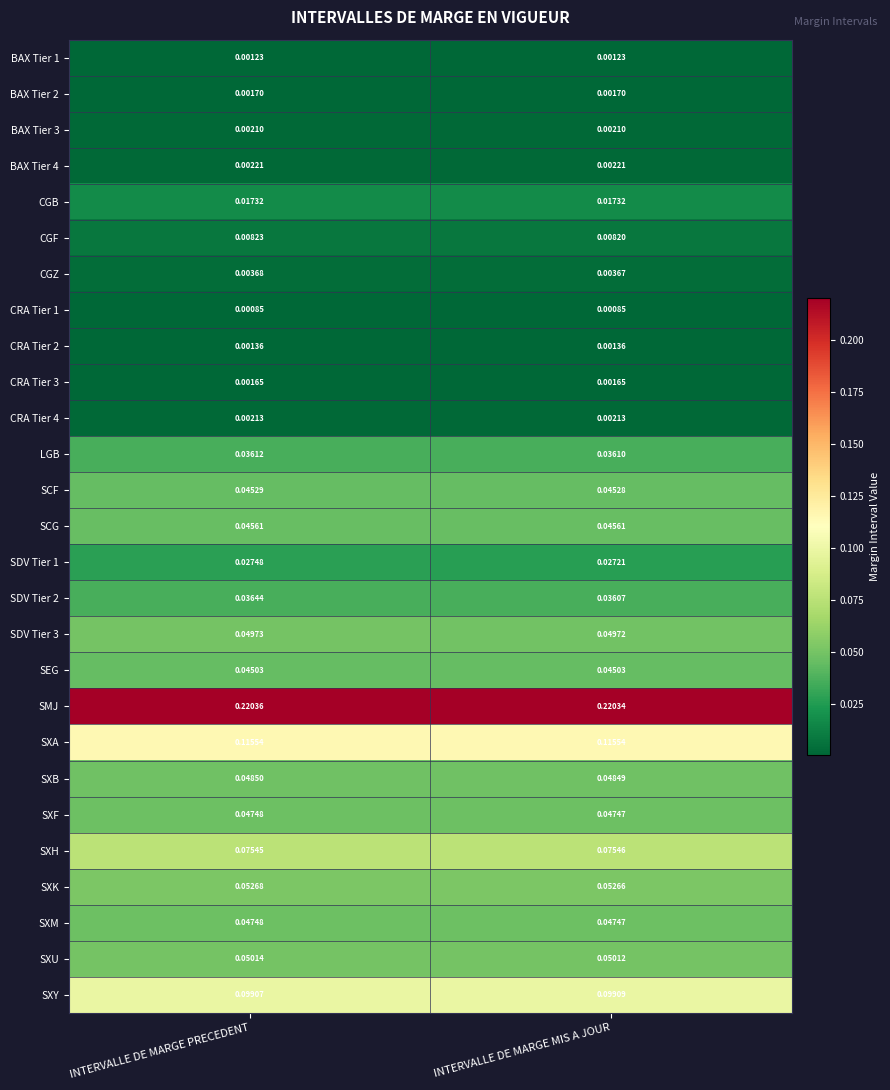

At which label is SDV Tier 2 closest to 0?

INTERVALLE DE MARGE MIS A JOUR